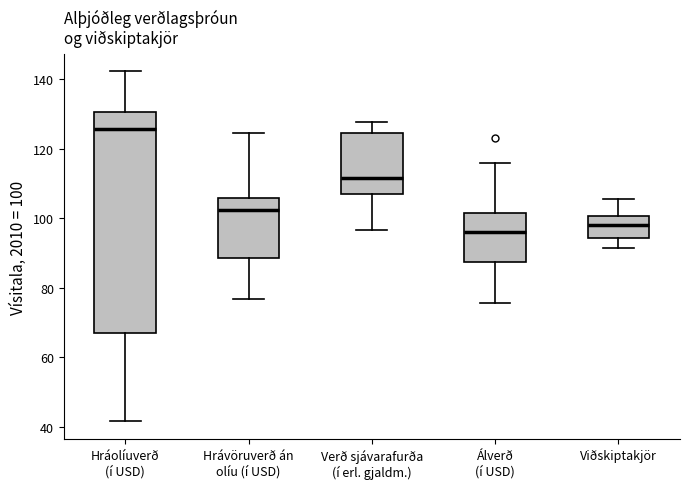

Where does the upper whisker of the box for Hráolíuverð (í USD) end on the y-axis? The values are not printed on the chart, so give them approximately, as read against the axis.

142